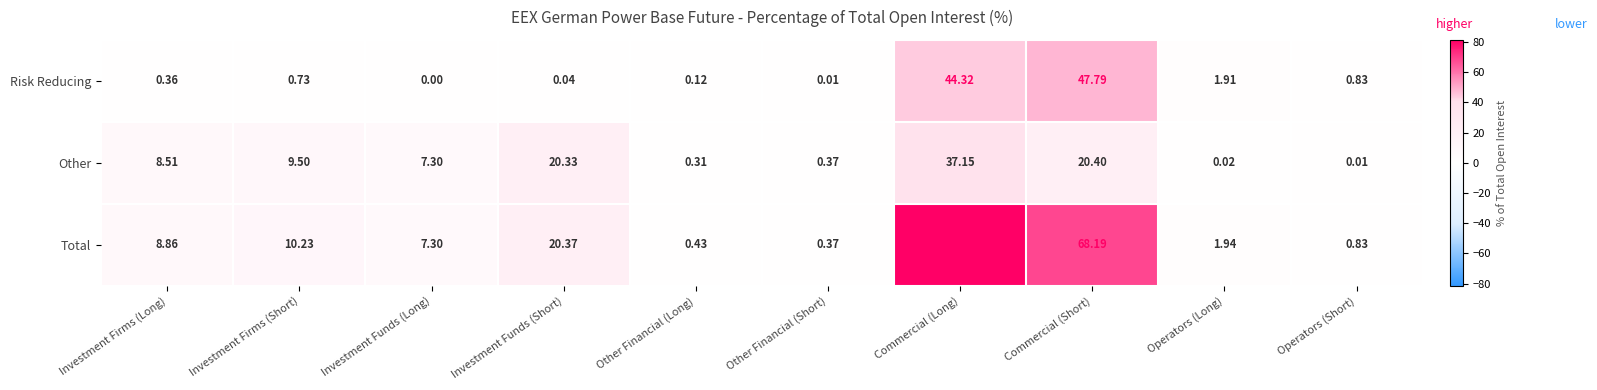

What is the greatest value displayed?

81.5